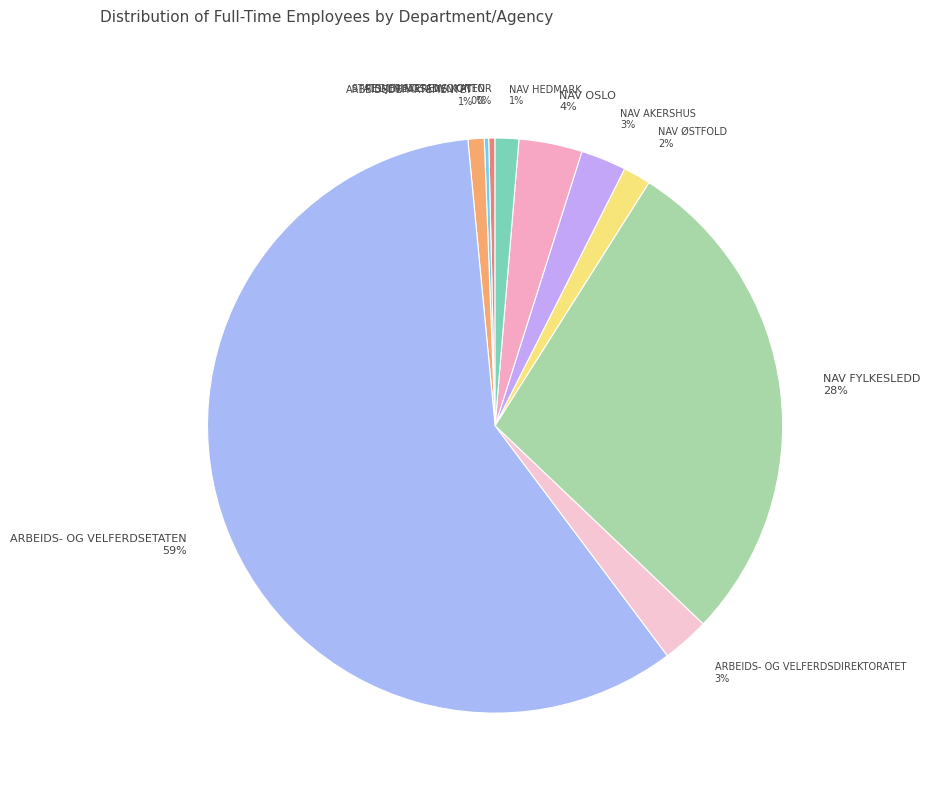

Combined, do NAV AKERSHUS and NAV HEDMARK account for over 50%?

No